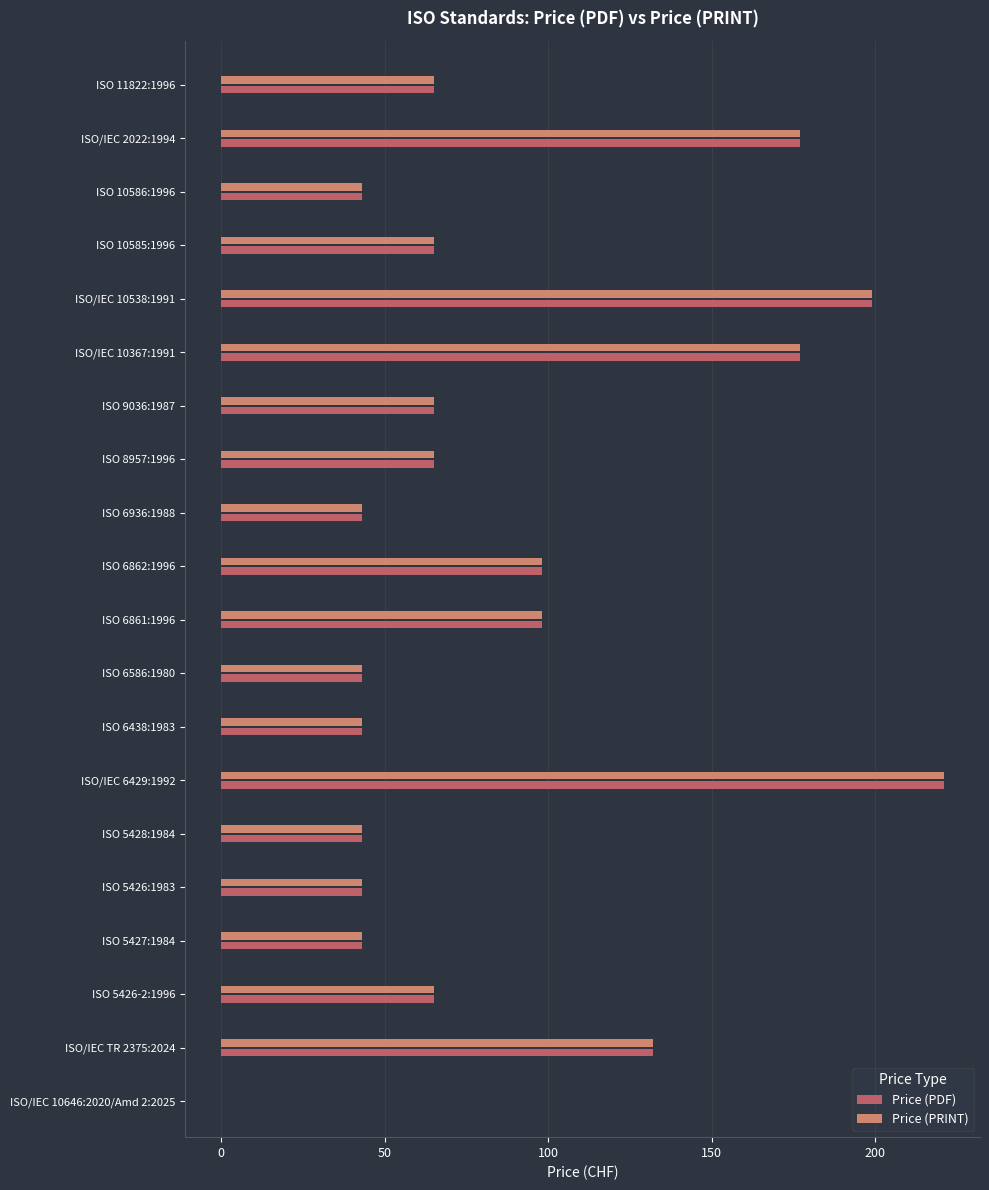

The Price (PDF) series shows 65 at ISO 8957:1996. True or false?

True